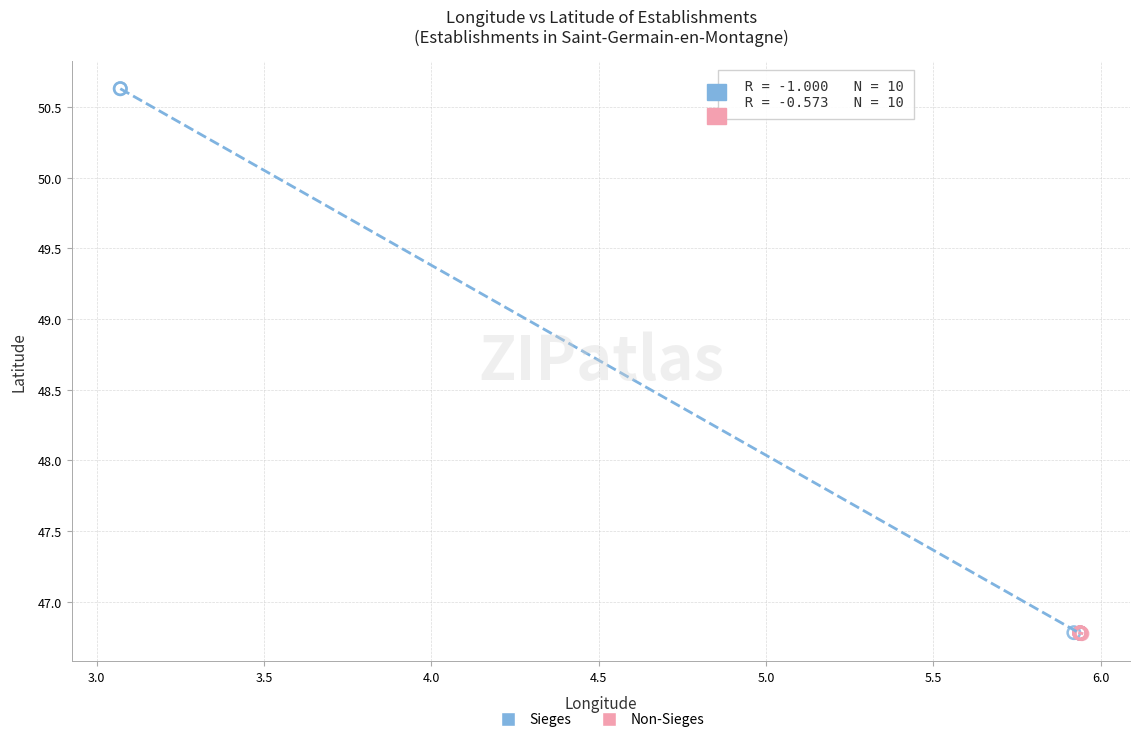

Which series reaches the maximum Y coordinate?

Sieges